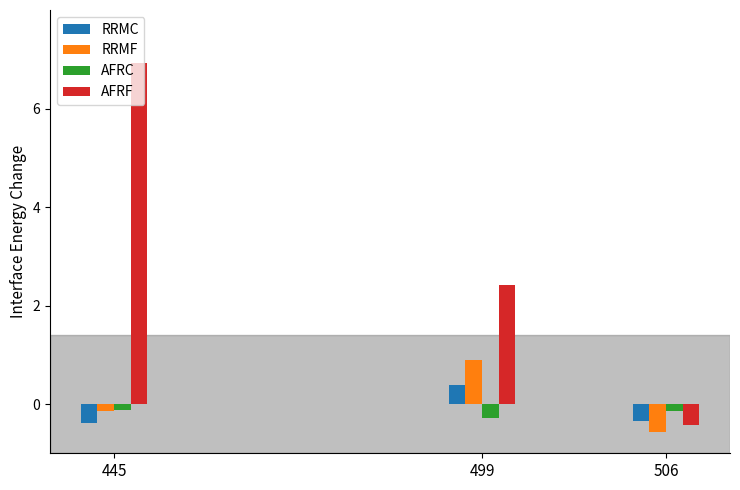

What is the sum of all AFRC values?

-0.5